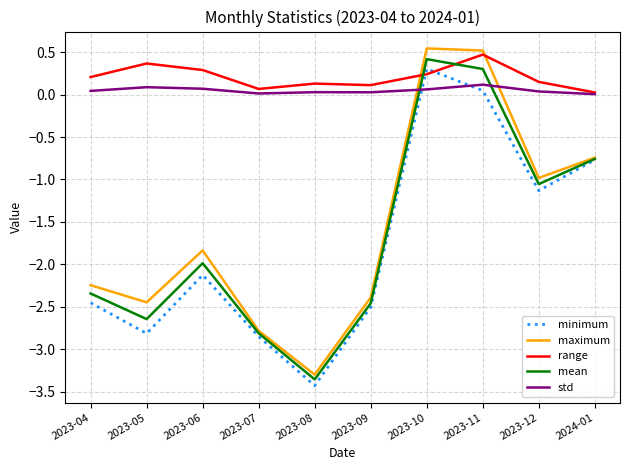

Count the number of data series in this chart.

5